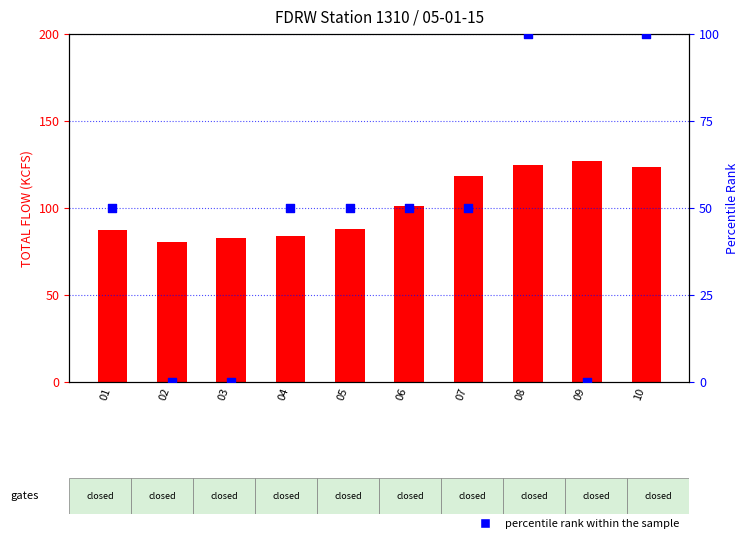

At how many categories does at least one series exceed 43?

10